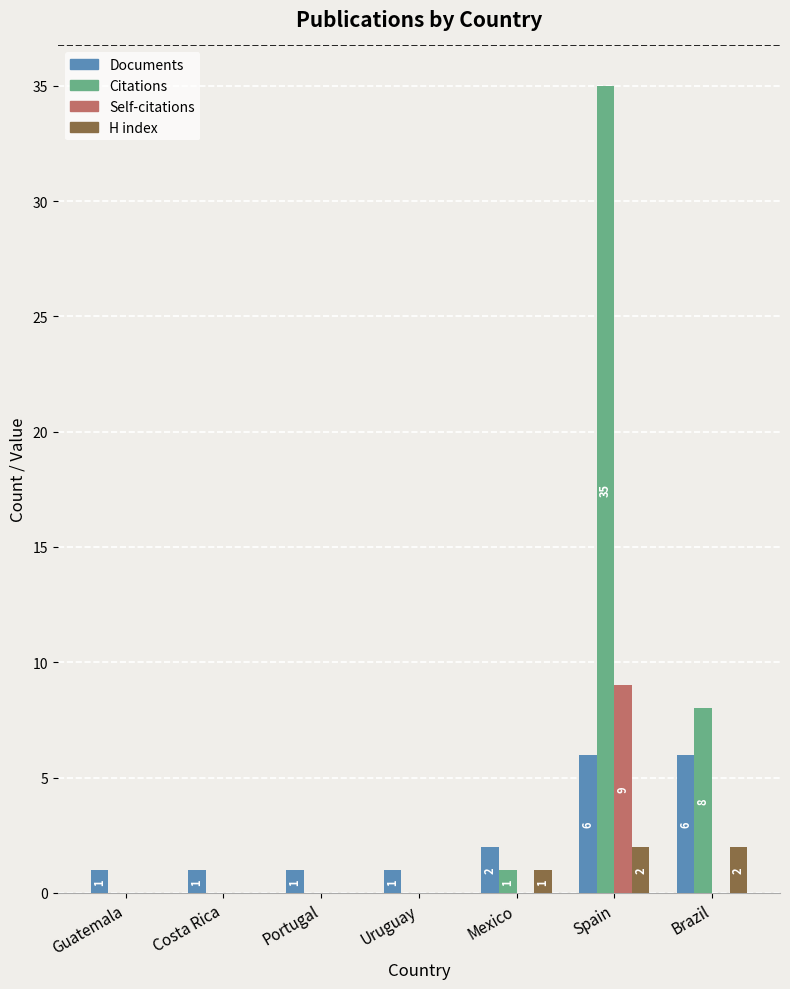

Is it true that H index equals 2 at Brazil?

True